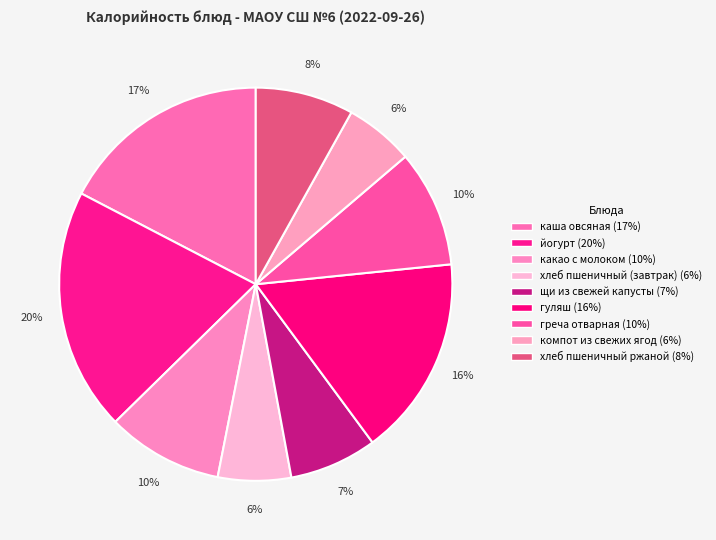

To the nearest percent, what percentage of the pie is каша овсяная?

17%